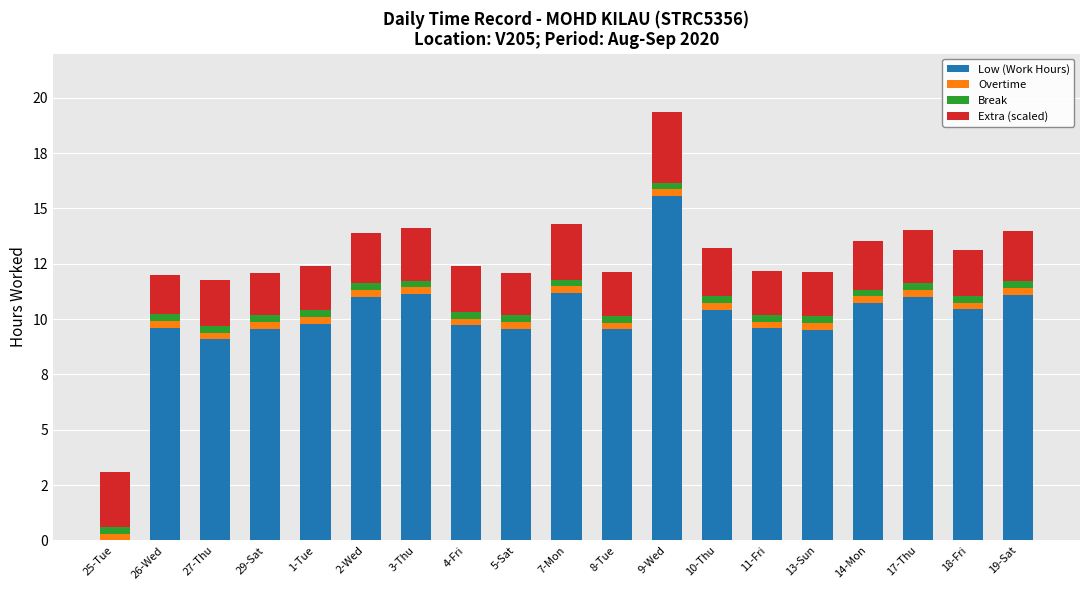

Between 8-Tue and 17-Thu, which series saw the biggest shift?

Low (Work Hours)